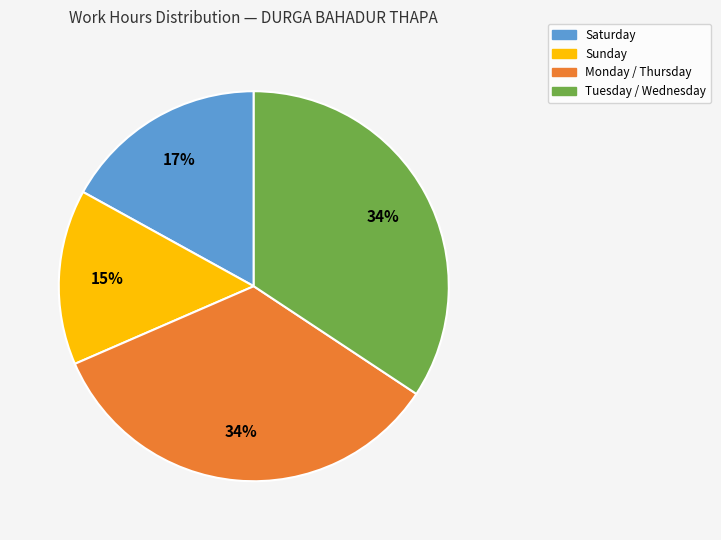

To the nearest percent, what is the average slice percentage?

25%